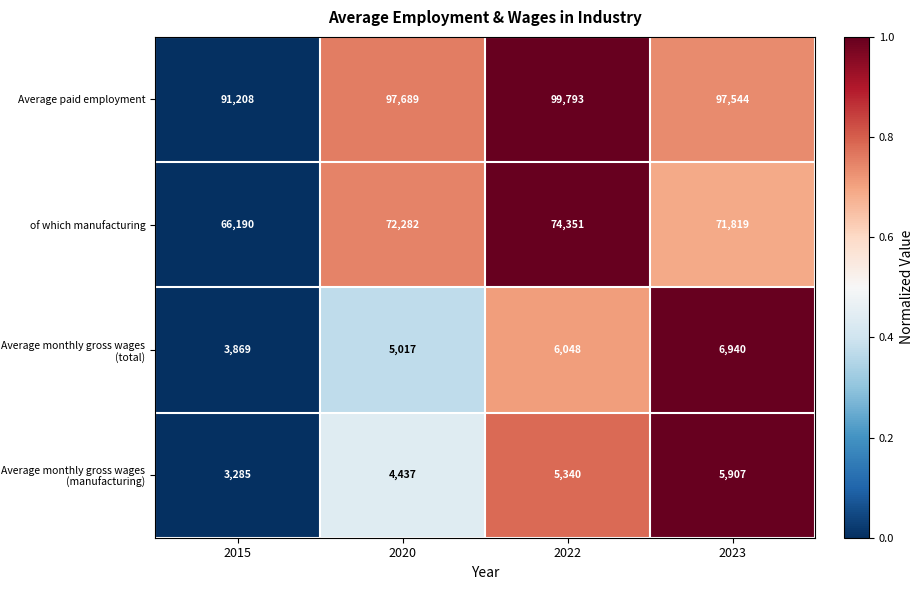

Which series has the largest total across all categories?

Average paid employment